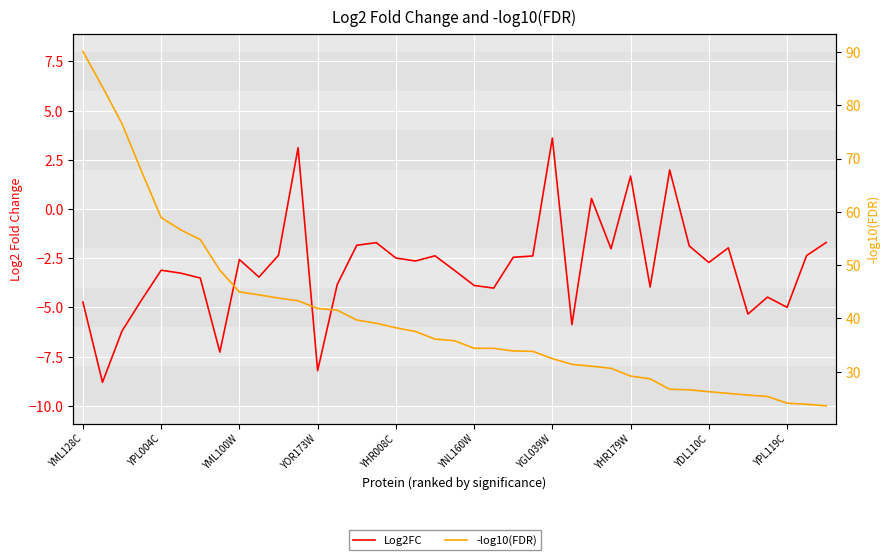

What is the difference between the Log2FC values at 38 and YML128C?

3.0